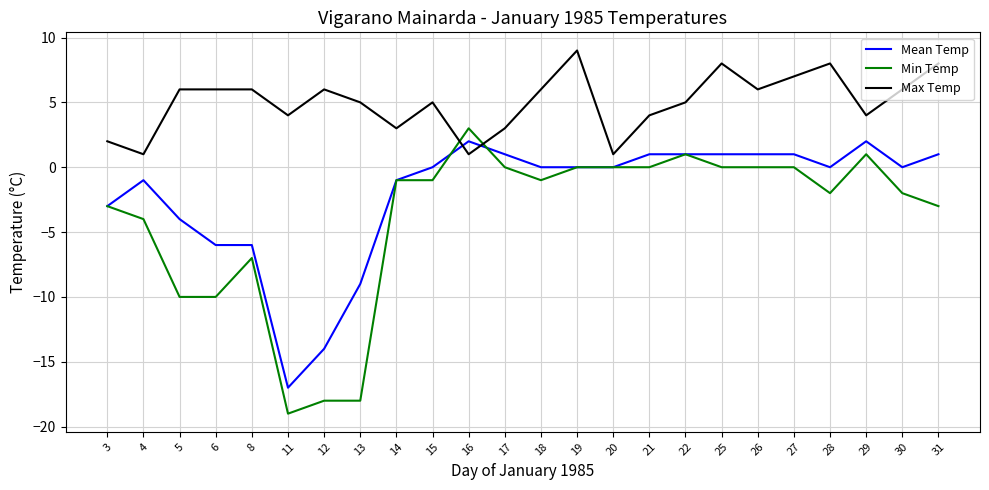

Which series has the largest range (max minus min)?

Min Temp